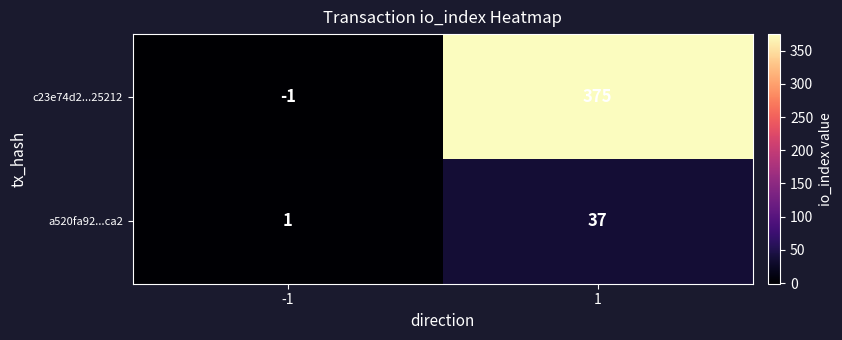

Reading left to right, what are all the values shown in this chart?

c23e74d2...25212: -1	375
a520fa92...ca2: 1	37